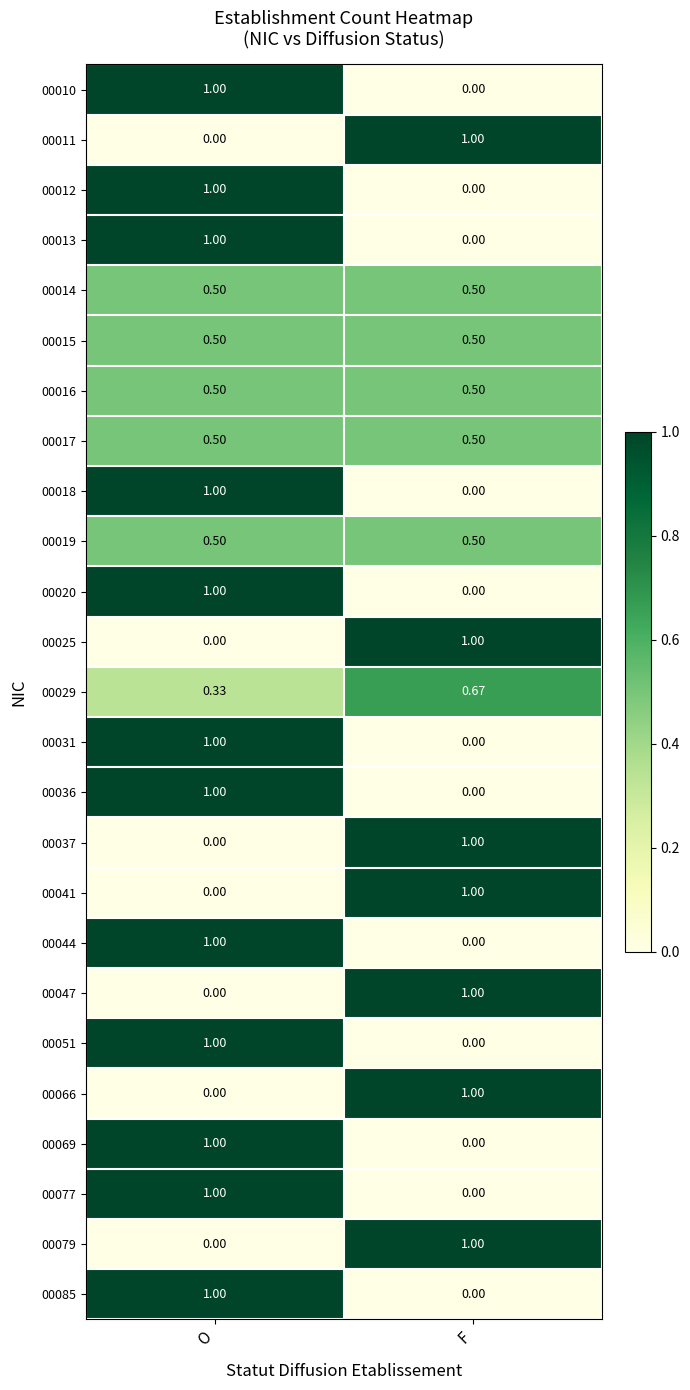

At which label does 00066 reach its peak?

F